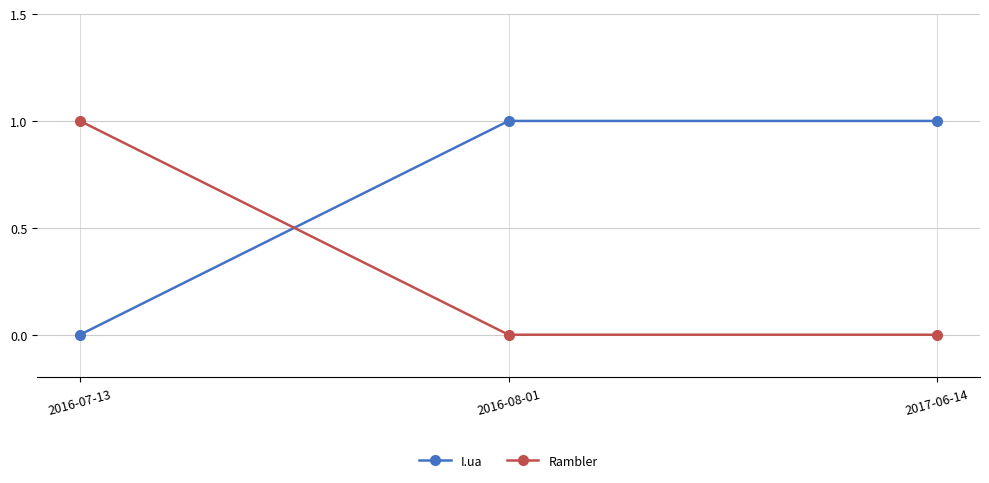

Read the Rambler value at 2016-07-13.

1